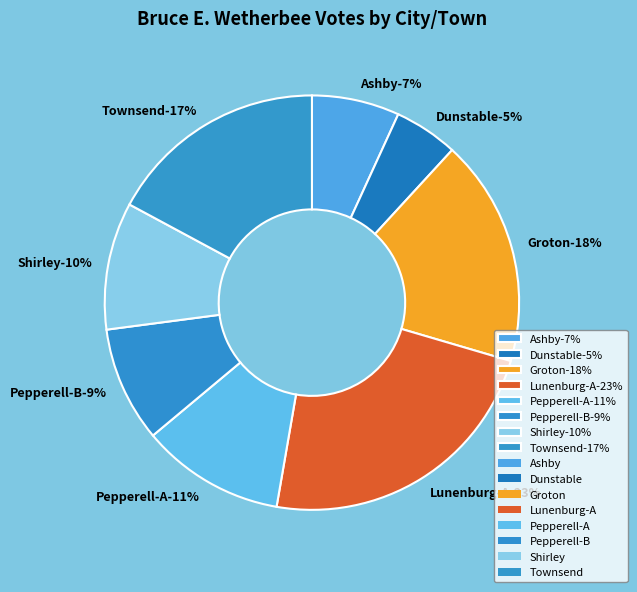

How many slices are in this pie chart?

8